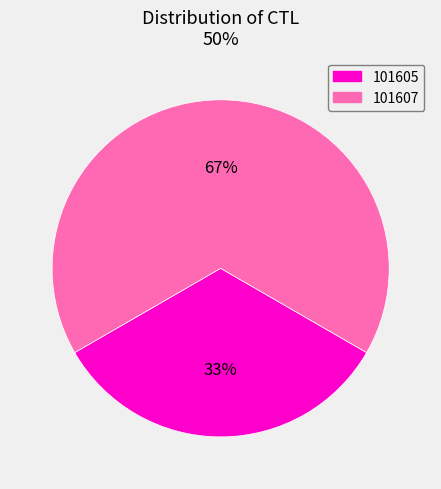

Do 101605 and 101607 together represent more than half of the pie?

Yes